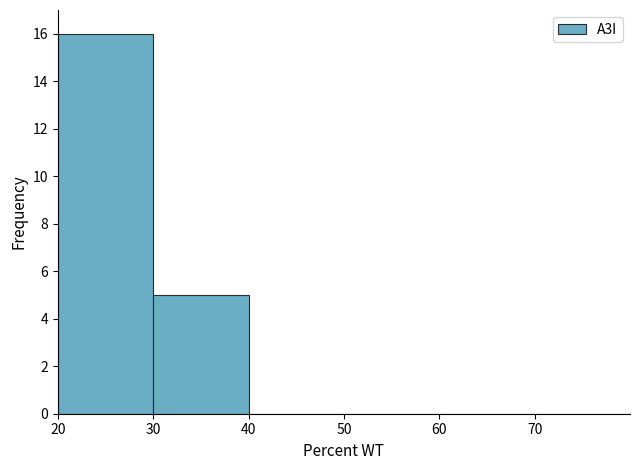

Over which range of the x-axis is the bar tallest?

20 to 30